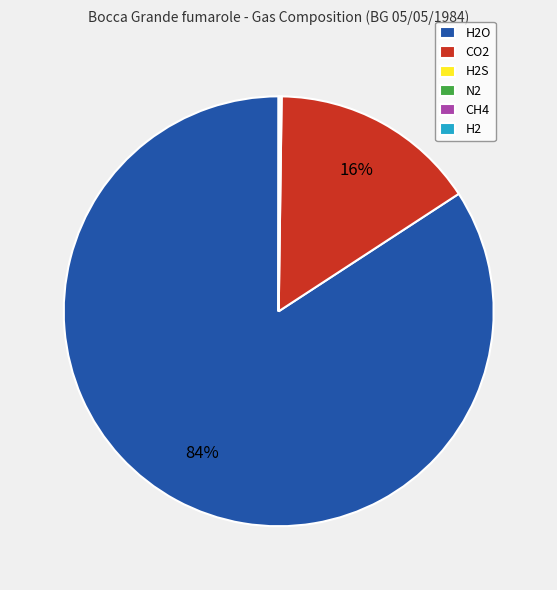

To the nearest percent, what is the difference between the largest and smallest slice percentages?

84%